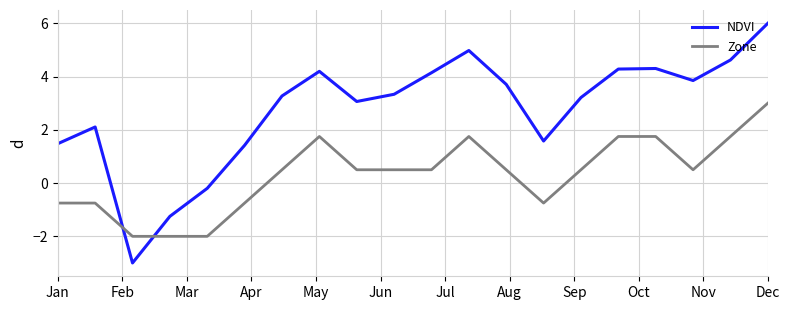

Which series has the widest spread of values?

NDVI